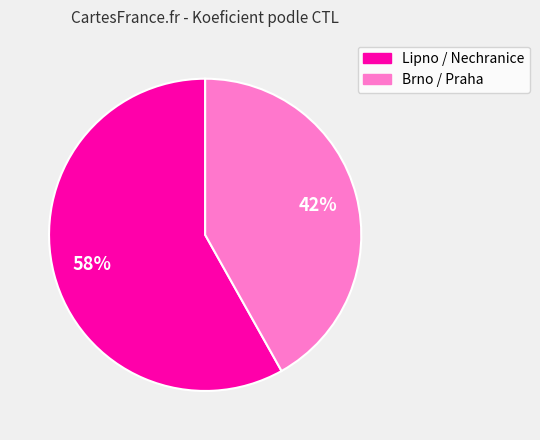

Is there a majority slice in this chart?

Yes